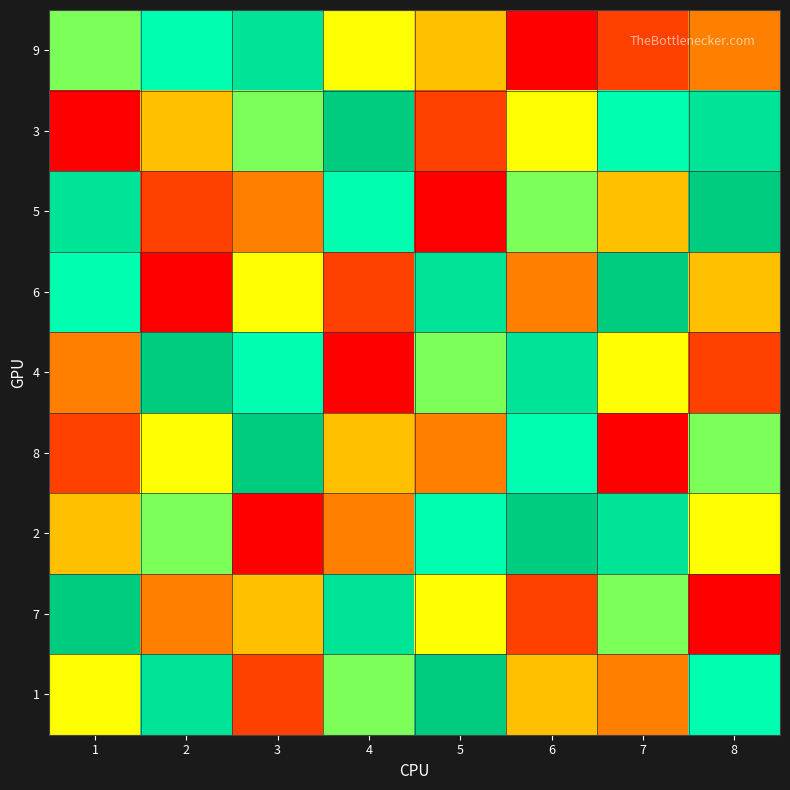

Which has a higher value, 2 or 1?

2